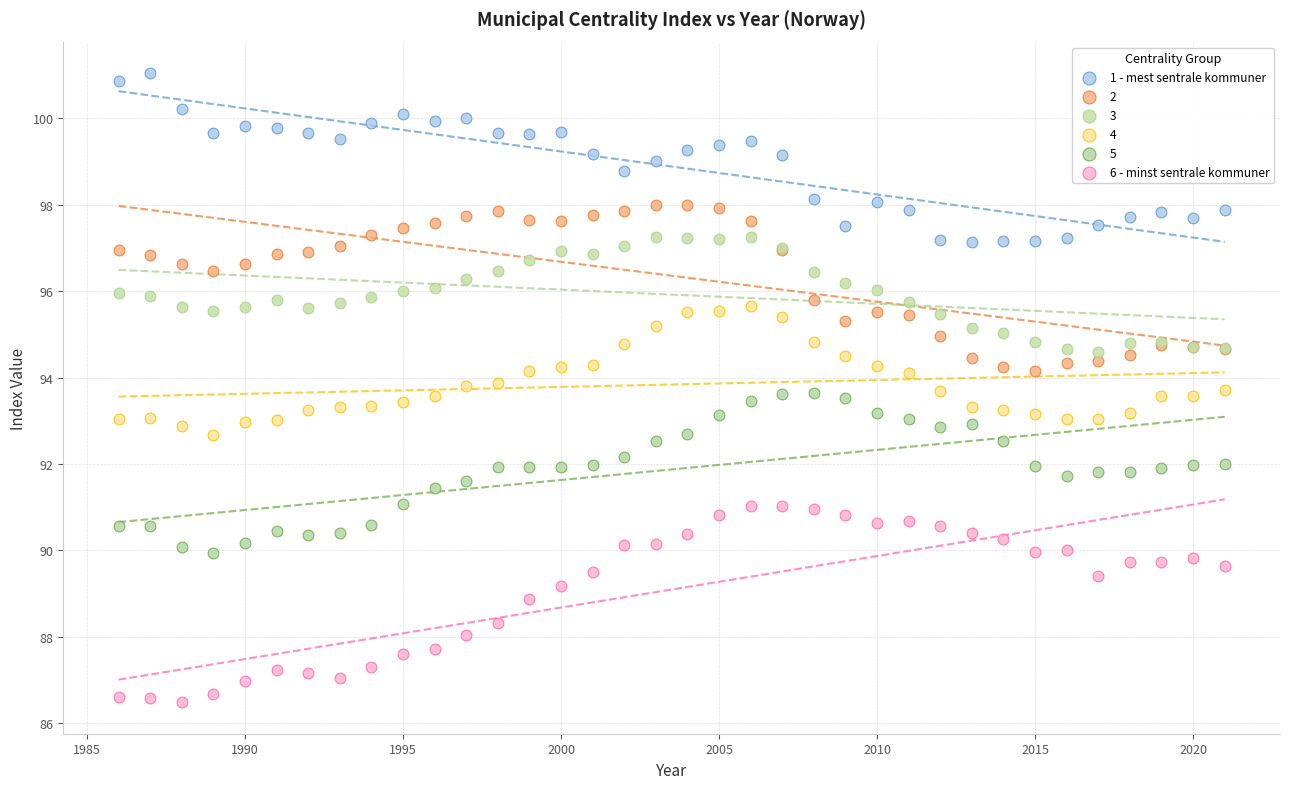

Which series reaches the maximum Y coordinate?

1 - mest sentrale kommuner